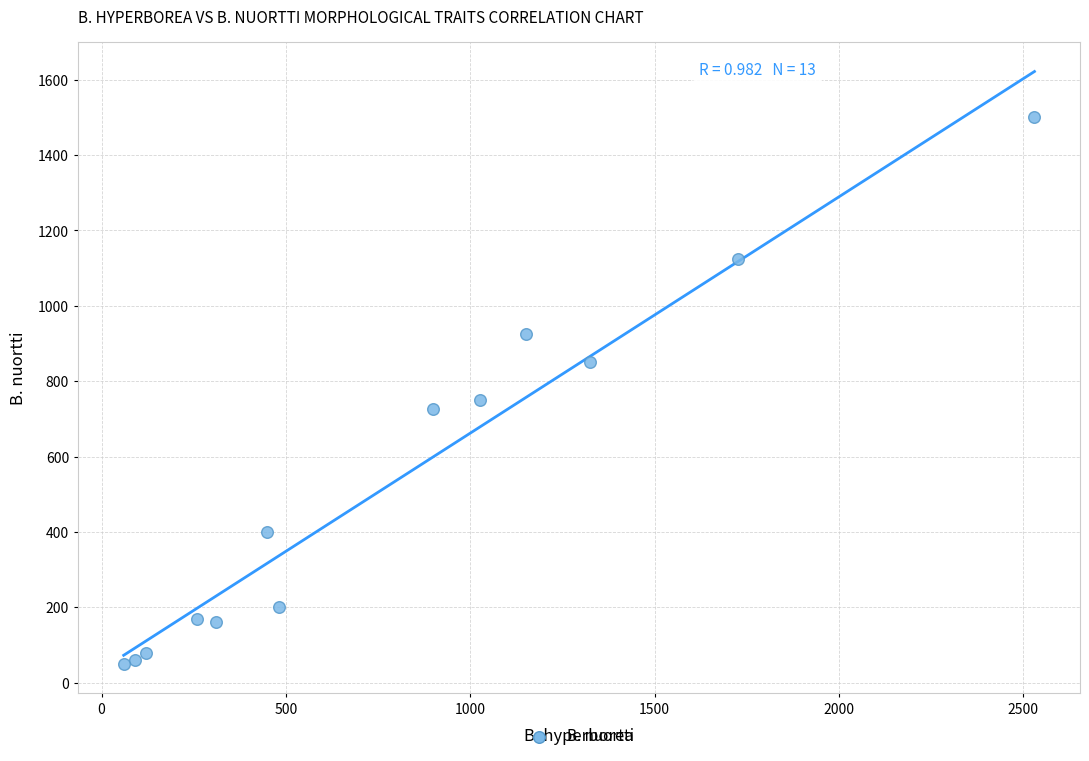

What Y value in the scatter plot is closest to 775?

750